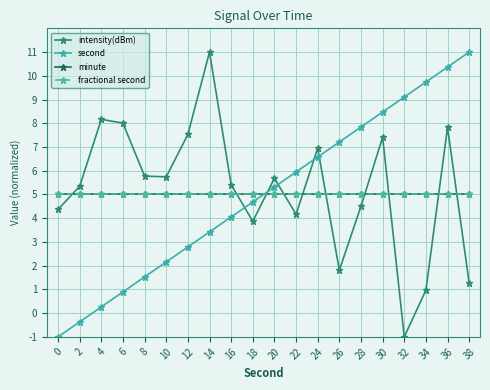

At how many categories does at least one series exceed 8?

8